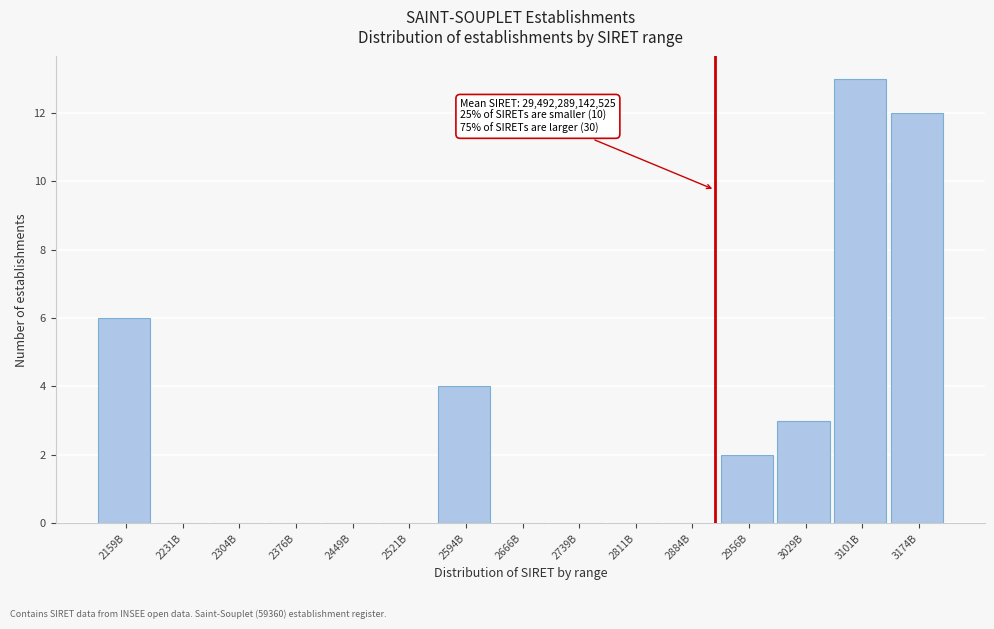

Reading left to right, what are all the values shown in this chart?

2159B=6	2231B=0	2304B=0	2376B=0	2449B=0	2521B=0	2594B=4	2666B=0	2739B=0	2811B=0	2884B=0	2956B=2	3029B=3	3101B=13	3174B=12